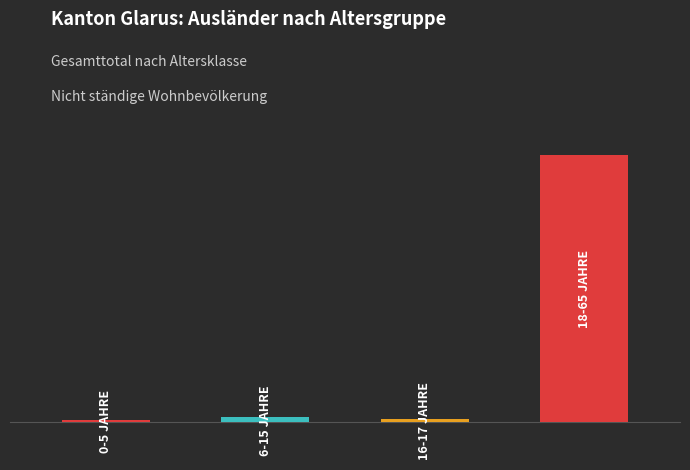

At how many categories does at least one series exceed 49?

3